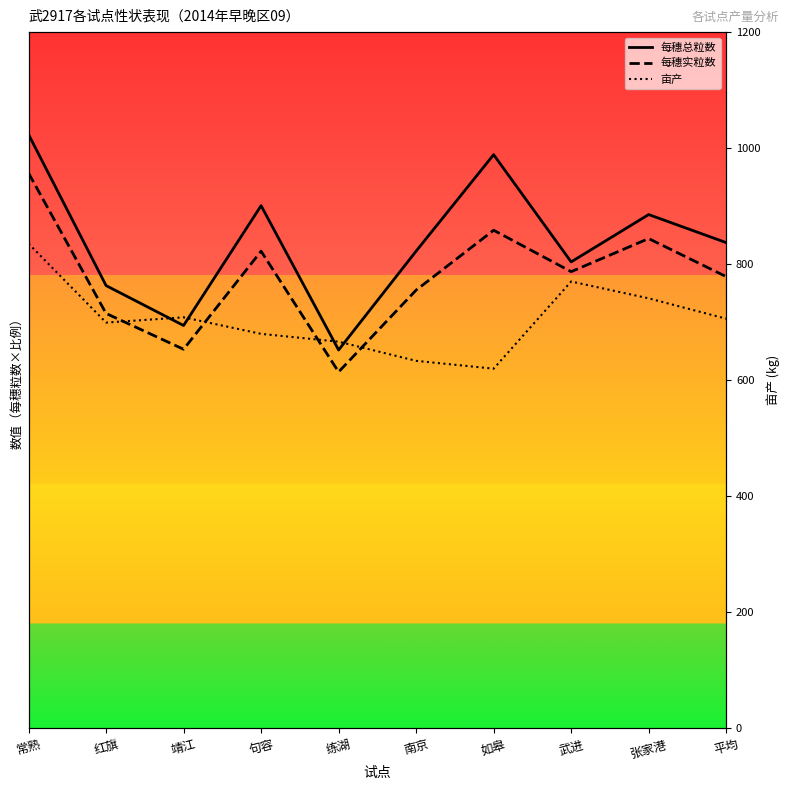

What is the value of the 每穗实粒数 point at the 9th from the left?

633.1